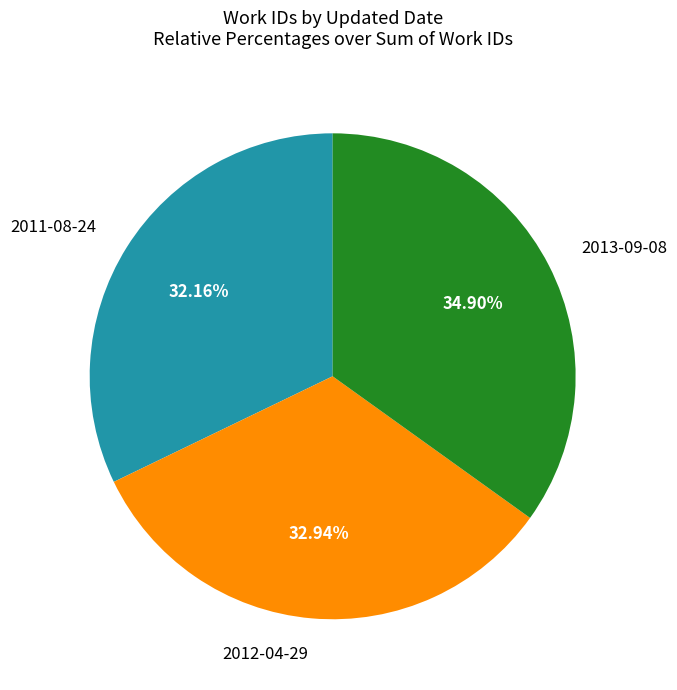

Is there a majority slice in this chart?

No